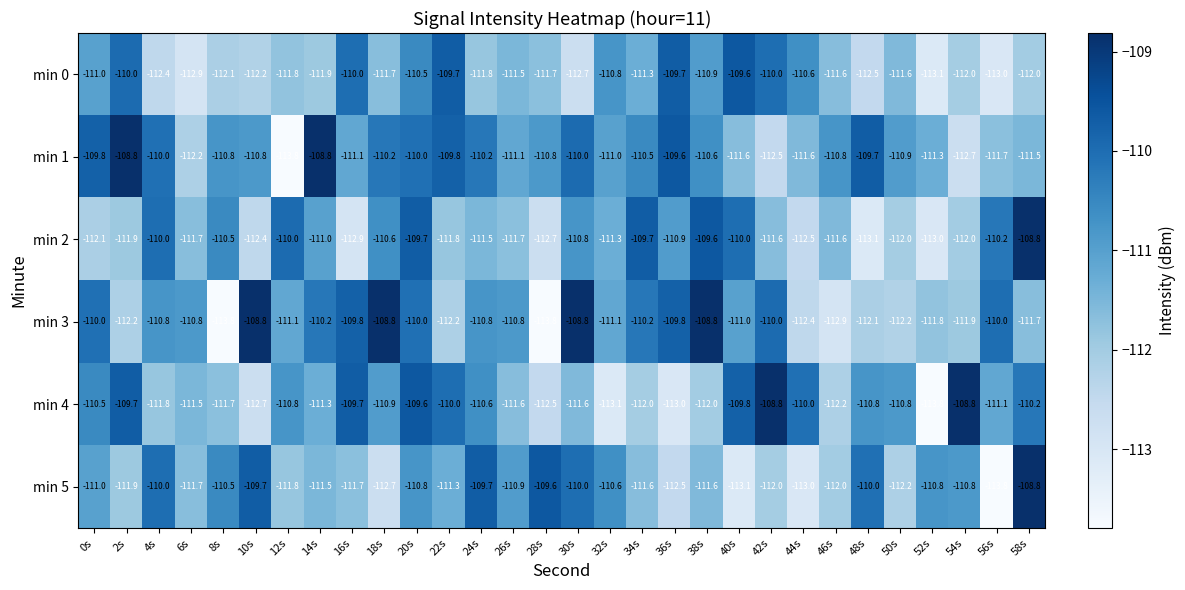

What is the sum of the min 4 values at 36s and 48s?

-223.8